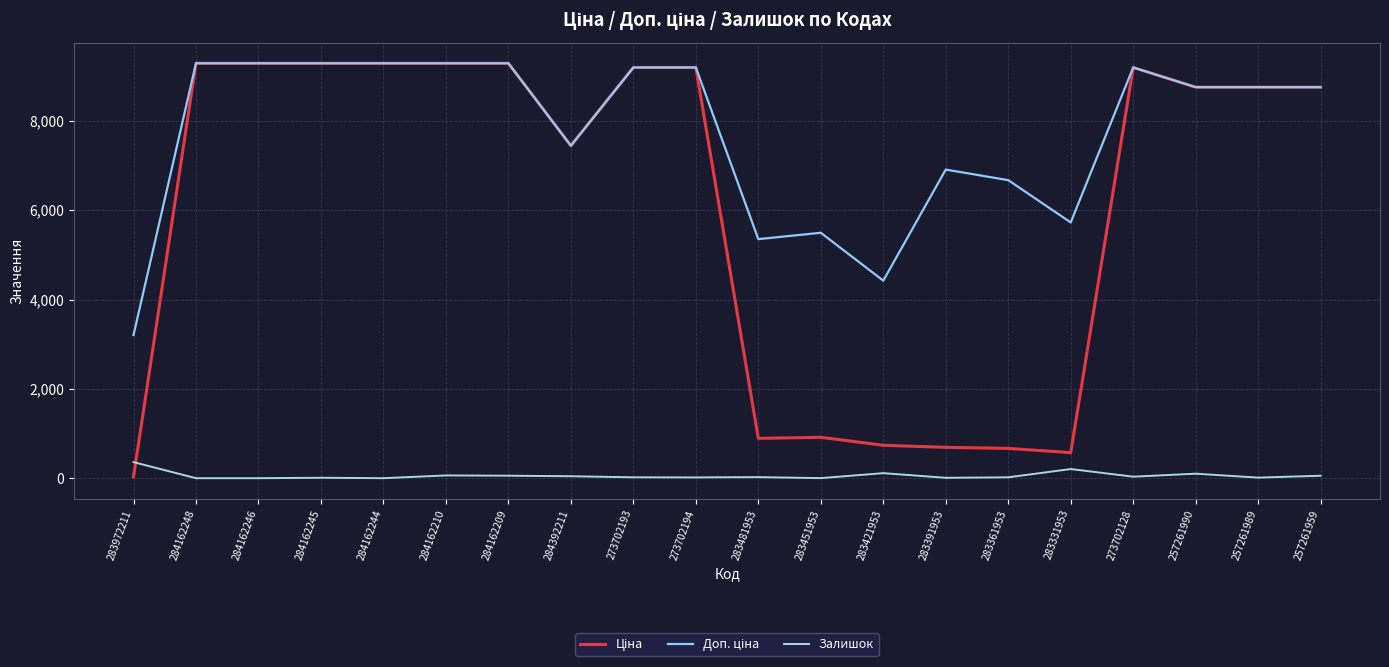

What is the difference between the maximum and minimum values in the Залишок series?

360.0